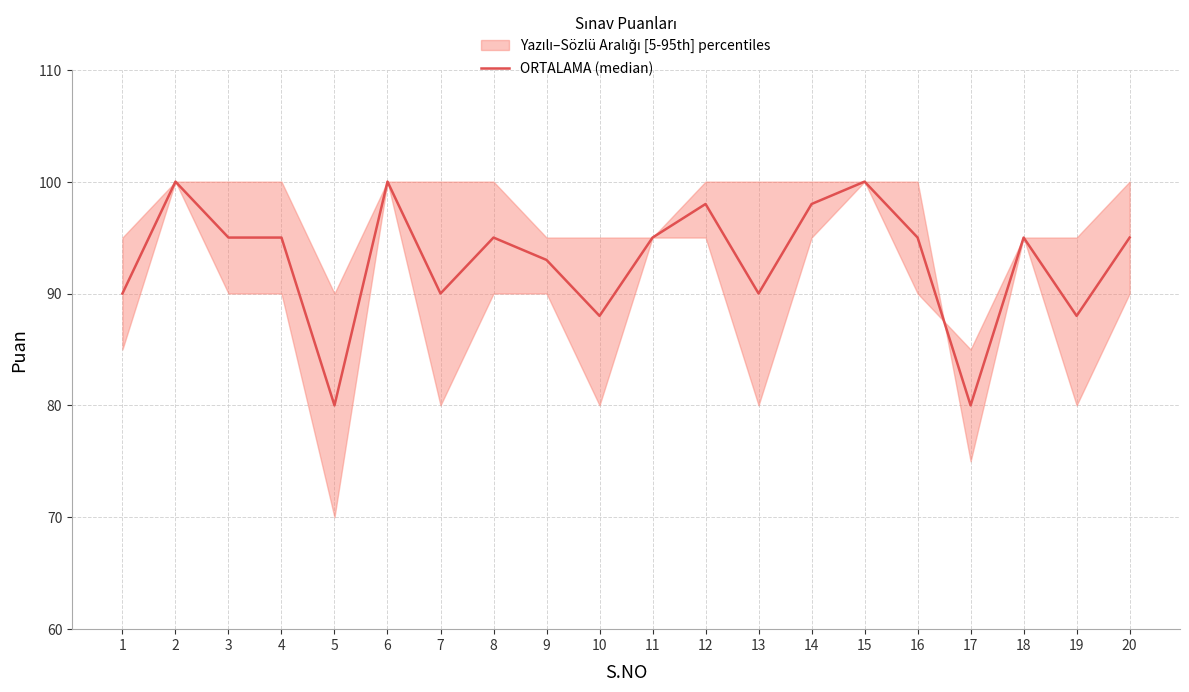

Count the values in the range 90 to 98.

13